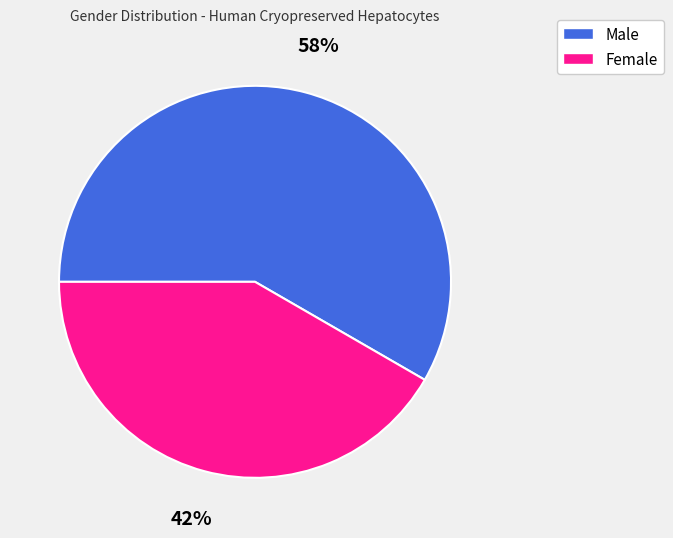

Which category accounts for the majority?

Male